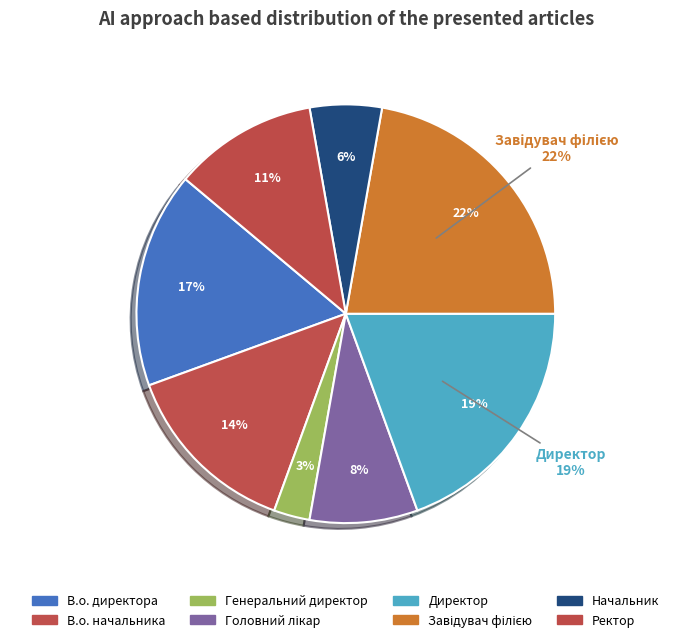

What is the ratio of the value at Головний лікар to the value at Завідувач філією?

0.4